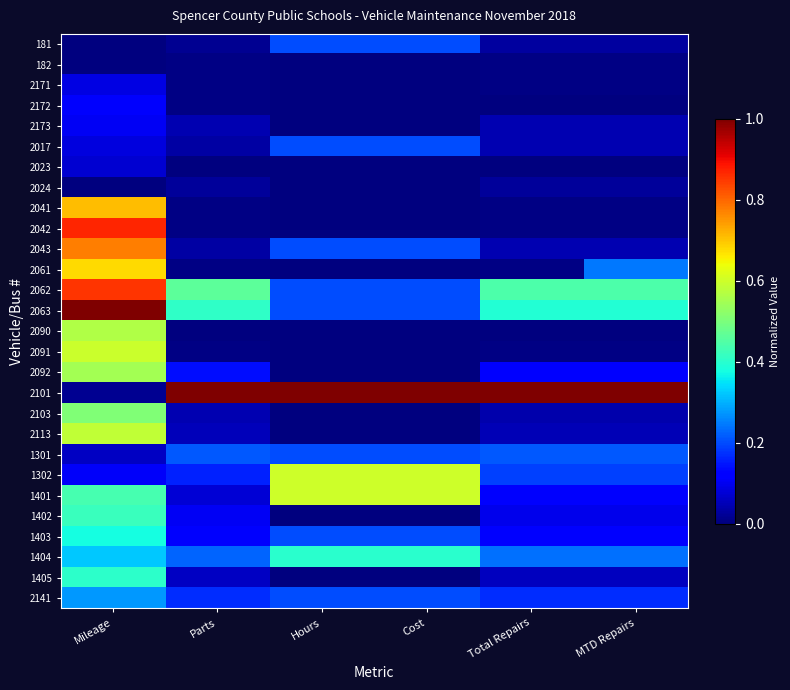

Reading right to left, what are all the values shown in this chart?

181: MTD Repairs=0.0	Total Repairs=0.0	Cost=0.2	Hours=0.2	Parts=0.0	Mileage=0.0
182: MTD Repairs=0.0	Total Repairs=0.0	Cost=0.0	Hours=0.0	Parts=0.0	Mileage=0.0
2171: MTD Repairs=0.0	Total Repairs=0.0	Cost=0.0	Hours=0.0	Parts=0.0	Mileage=0.1
2172: MTD Repairs=0.0	Total Repairs=0.0	Cost=0.0	Hours=0.0	Parts=0.0	Mileage=0.1
2173: MTD Repairs=0.0	Total Repairs=0.0	Cost=0.0	Hours=0.0	Parts=0.0	Mileage=0.1
2017: MTD Repairs=0.0	Total Repairs=0.0	Cost=0.2	Hours=0.2	Parts=0.0	Mileage=0.1
2023: MTD Repairs=0.0	Total Repairs=0.0	Cost=0.0	Hours=0.0	Parts=0.0	Mileage=0.1
2024: MTD Repairs=0.0	Total Repairs=0.0	Cost=0.0	Hours=0.0	Parts=0.0	Mileage=0.0
2041: MTD Repairs=0.0	Total Repairs=0.0	Cost=0.0	Hours=0.0	Parts=0.0	Mileage=0.7
2042: MTD Repairs=0.0	Total Repairs=0.0	Cost=0.0	Hours=0.0	Parts=0.0	Mileage=0.9
2043: MTD Repairs=0.0	Total Repairs=0.0	Cost=0.2	Hours=0.2	Parts=0.0	Mileage=0.8
2061: MTD Repairs=0.2	Total Repairs=0.0	Cost=0.0	Hours=0.0	Parts=0.0	Mileage=0.7
2062: MTD Repairs=0.4	Total Repairs=0.4	Cost=0.2	Hours=0.2	Parts=0.5	Mileage=0.9
2063: MTD Repairs=0.4	Total Repairs=0.4	Cost=0.2	Hours=0.2	Parts=0.4	Mileage=1.0
2090: MTD Repairs=0.0	Total Repairs=0.0	Cost=0.0	Hours=0.0	Parts=0.0	Mileage=0.6
2091: MTD Repairs=0.0	Total Repairs=0.0	Cost=0.0	Hours=0.0	Parts=0.0	Mileage=0.6
2092: MTD Repairs=0.1	Total Repairs=0.1	Cost=0.0	Hours=0.0	Parts=0.1	Mileage=0.5
2101: MTD Repairs=1.0	Total Repairs=1.0	Cost=1.0	Hours=1.0	Parts=1.0	Mileage=0.0
2103: MTD Repairs=0.0	Total Repairs=0.0	Cost=0.0	Hours=0.0	Parts=0.0	Mileage=0.5
2113: MTD Repairs=0.0	Total Repairs=0.0	Cost=0.0	Hours=0.0	Parts=0.1	Mileage=0.6
1301: MTD Repairs=0.2	Total Repairs=0.2	Cost=0.2	Hours=0.2	Parts=0.2	Mileage=0.1
1302: MTD Repairs=0.2	Total Repairs=0.2	Cost=0.6	Hours=0.6	Parts=0.2	Mileage=0.1
1401: MTD Repairs=0.1	Total Repairs=0.1	Cost=0.6	Hours=0.6	Parts=0.1	Mileage=0.4
1402: MTD Repairs=0.1	Total Repairs=0.1	Cost=0.0	Hours=0.0	Parts=0.1	Mileage=0.4
1403: MTD Repairs=0.1	Total Repairs=0.1	Cost=0.2	Hours=0.2	Parts=0.1	Mileage=0.4
1404: MTD Repairs=0.2	Total Repairs=0.2	Cost=0.4	Hours=0.4	Parts=0.2	Mileage=0.3
1405: MTD Repairs=0.1	Total Repairs=0.1	Cost=0.0	Hours=0.0	Parts=0.1	Mileage=0.4
2141: MTD Repairs=0.2	Total Repairs=0.2	Cost=0.2	Hours=0.2	Parts=0.2	Mileage=0.3